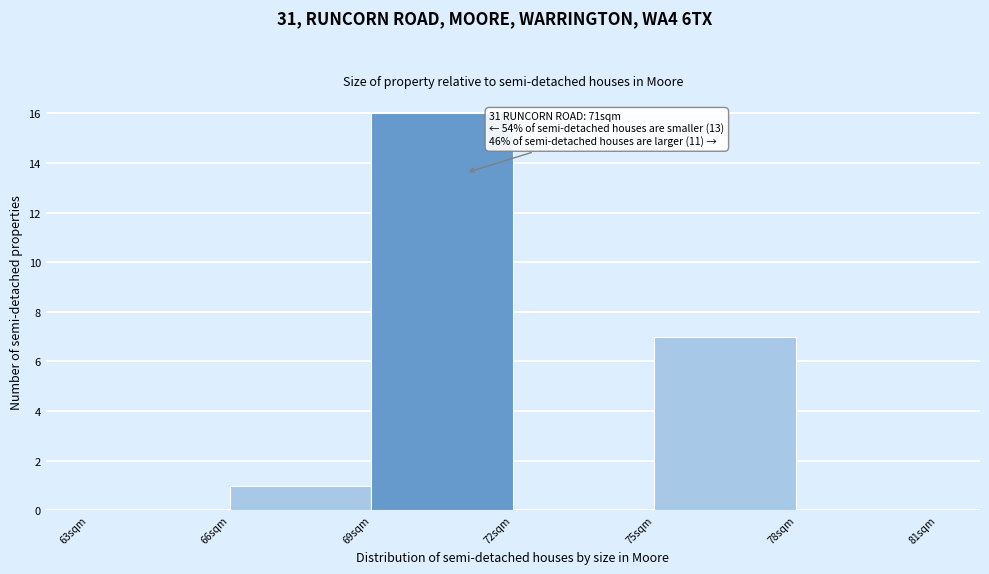

Over which range of the x-axis is the bar tallest?

69 to 72